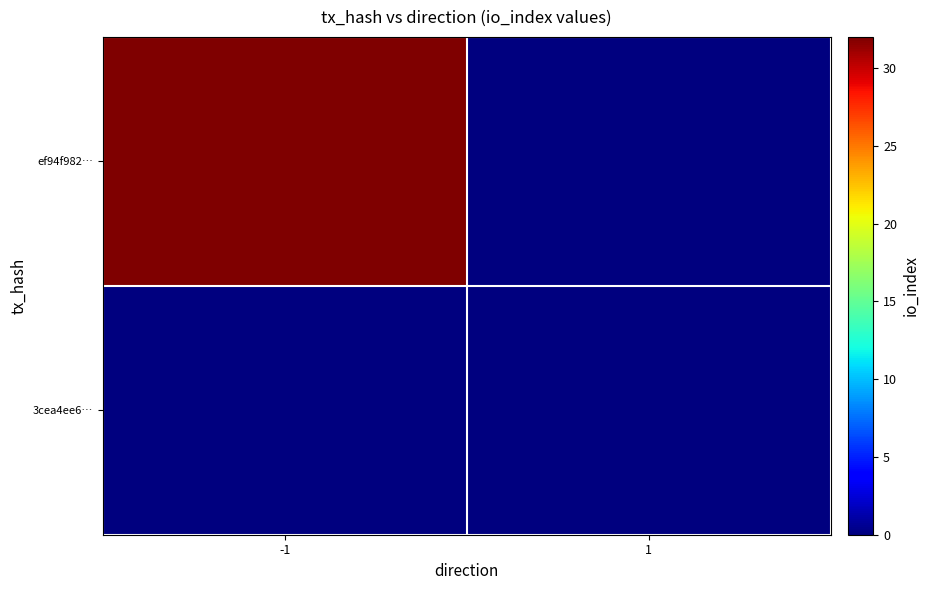

Rank the series by their maximum value, from lowest to highest.

3cea4ee6…, ef94f982…